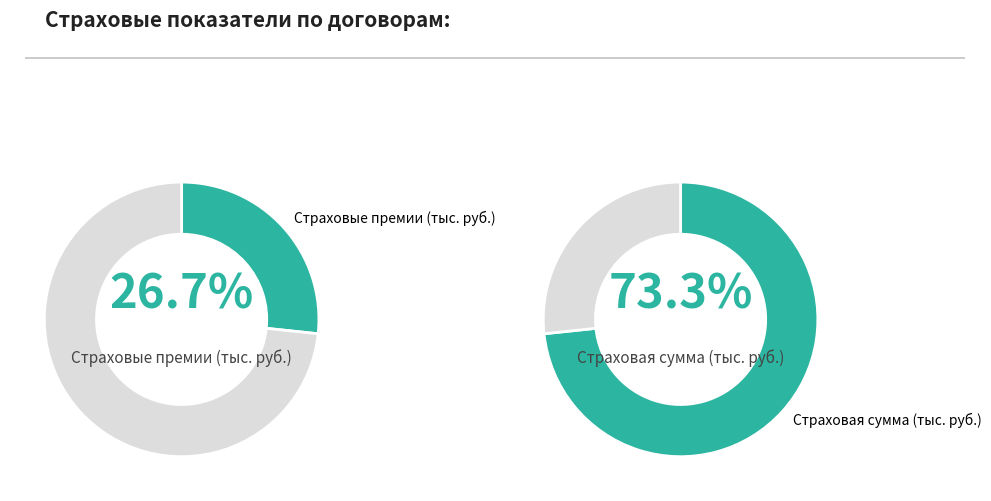

To the nearest percent, what is the difference between the Страховая сумма (тыс. руб.) and Страховые премии (тыс. руб.) slice percentages?

47%